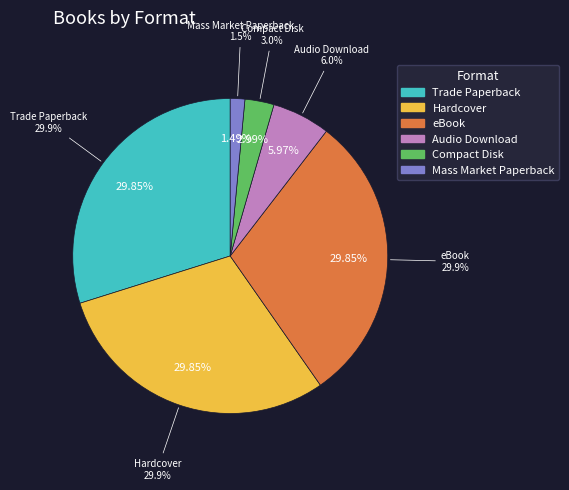

Which category has the biggest portion of the pie?

Trade Paperback